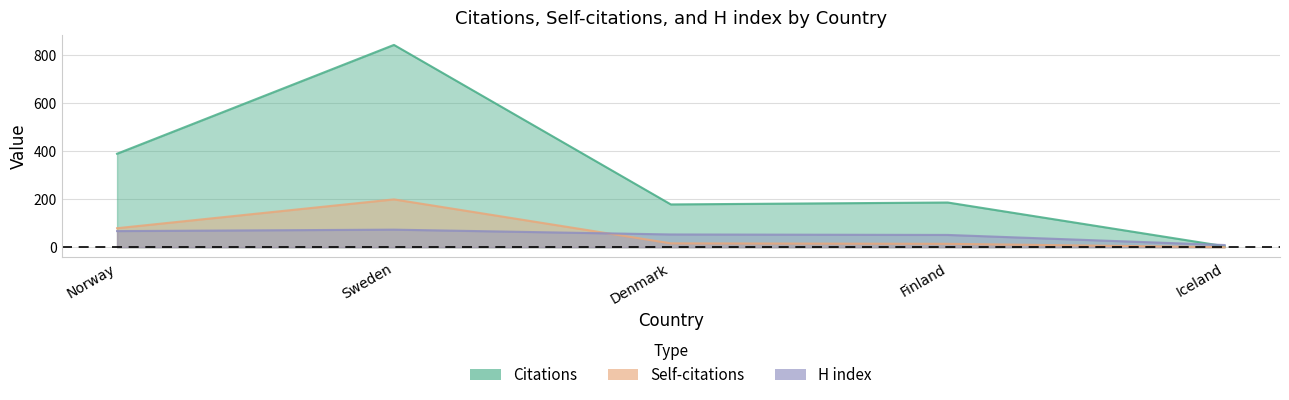

What is the greatest value displayed?

842